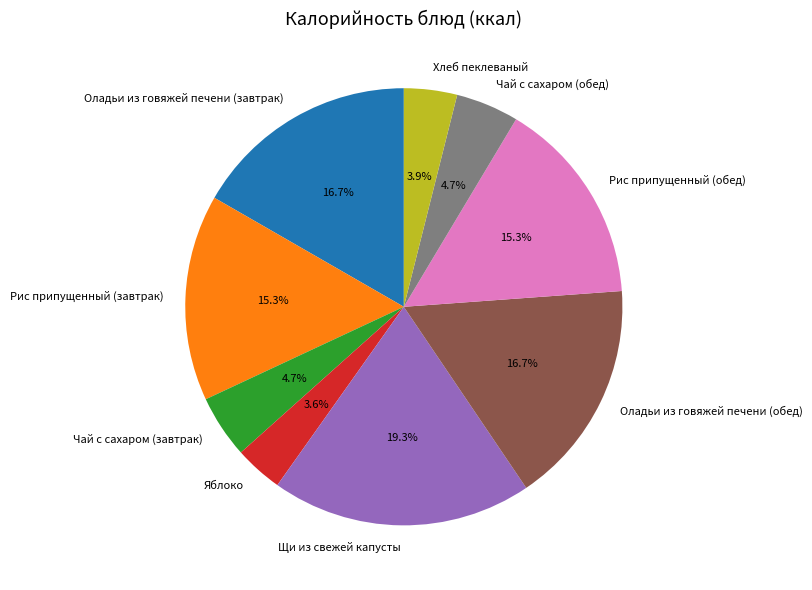

How much of the chart is everything except Оладьи из говяжей печени (завтрак)?

83.3%